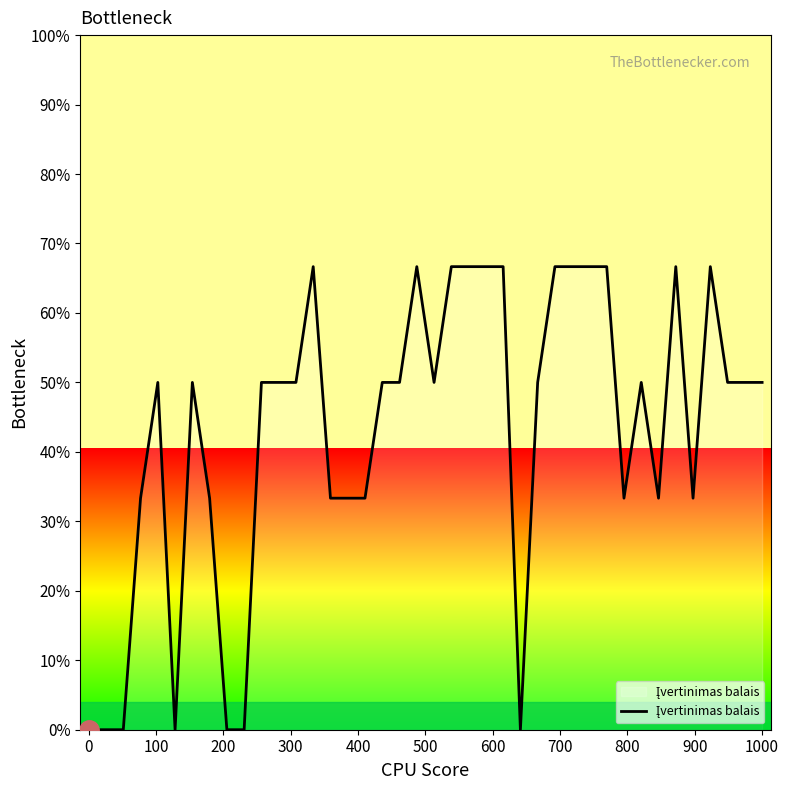

Does the chart have visible grid lines?

No